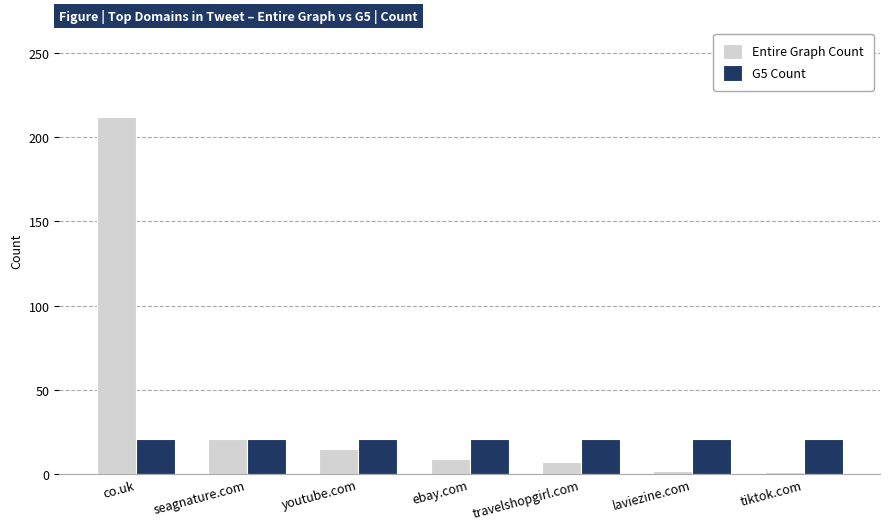

What is the spread (max minus min) of values at youtube.com?

6